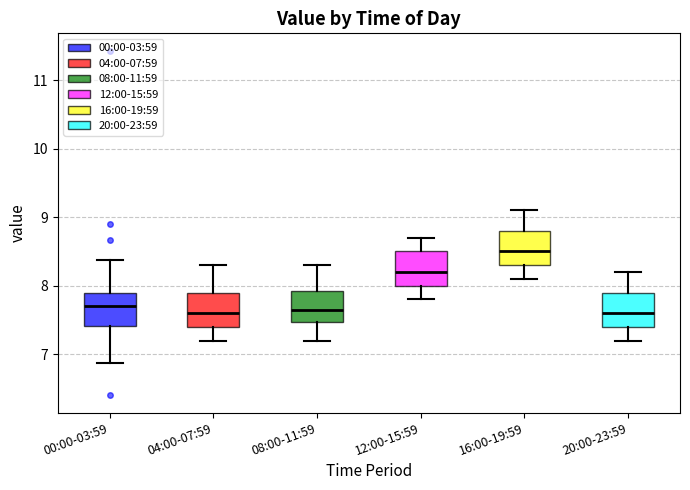

Reading left to right, read every box against the y-axis: the position of its median line, the range the box covers, and the ends of its whiskers. The values are not printed on the chart, so give them approximately, as read against the axis.

00:00-03:59: median 7.7, box 7.4 to 7.9, whiskers 6.9 to 8.4
04:00-07:59: median 7.6, box 7.4 to 7.9, whiskers 7.2 to 8.3
08:00-11:59: median 7.7, box 7.5 to 7.9, whiskers 7.2 to 8.3
12:00-15:59: median 8.2, box 8.0 to 8.5, whiskers 7.8 to 8.7
16:00-19:59: median 8.5, box 8.3 to 8.8, whiskers 8.1 to 9.1
20:00-23:59: median 7.6, box 7.4 to 7.9, whiskers 7.2 to 8.2